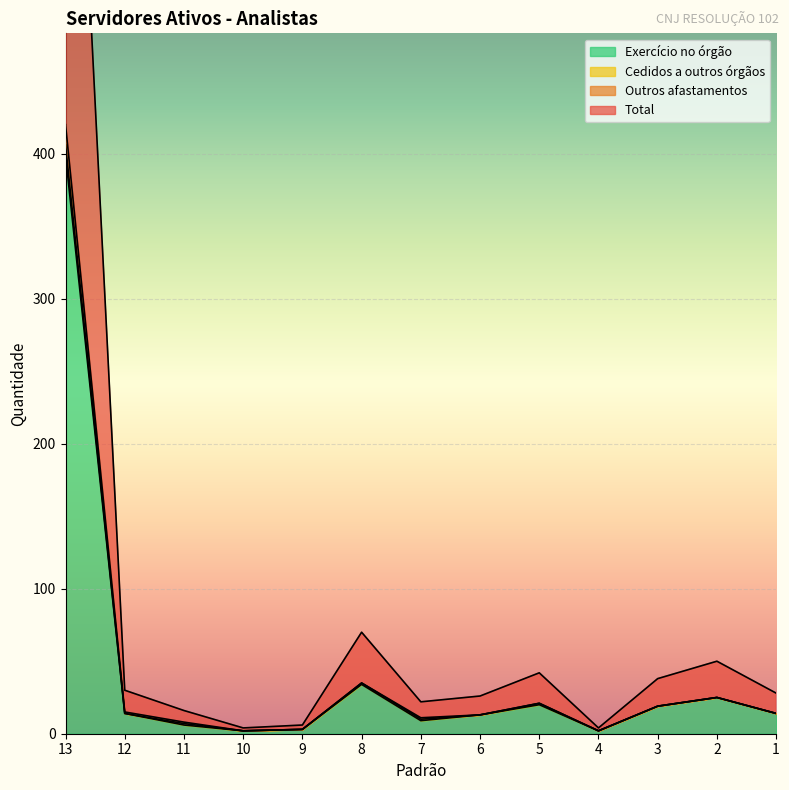

True or false: Exercício no órgão and Total cross at least once.

False